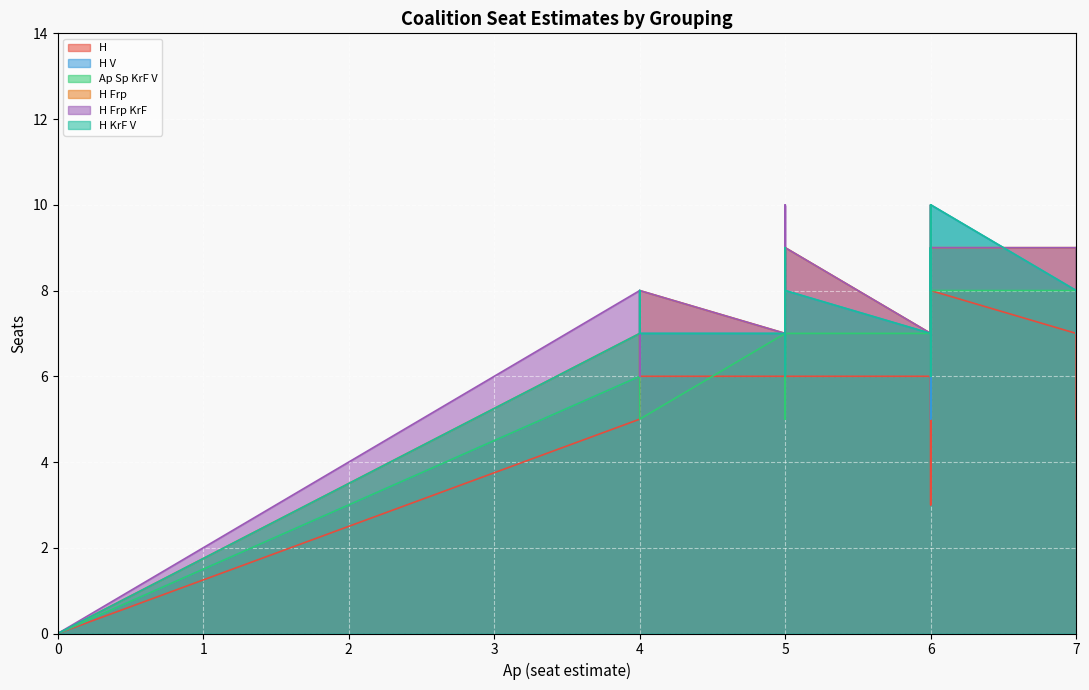

How many lines are shown in the chart?

6